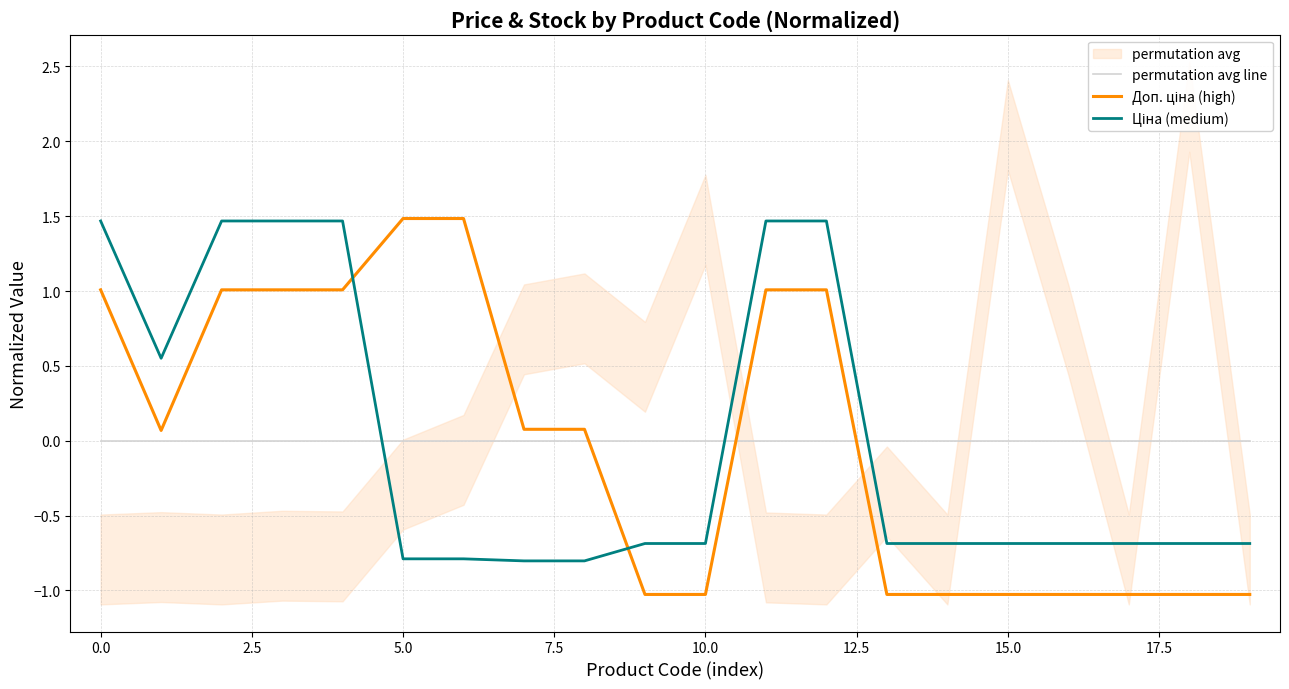

The Ціна (medium) series shows 2.6 at 7.5. True or false?

False